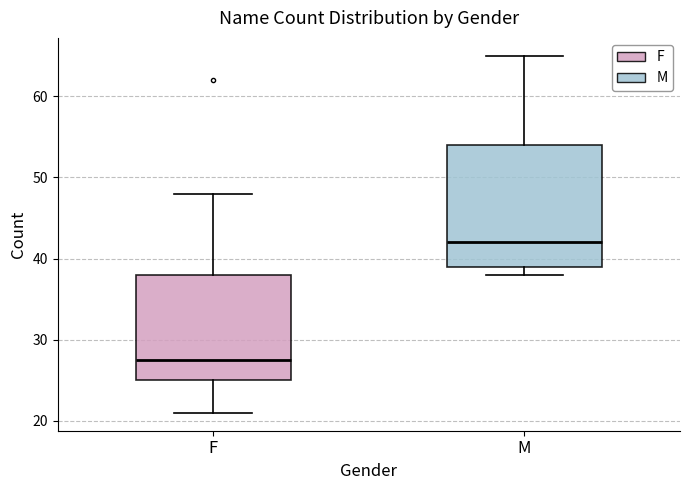

Comparing the boxes themselves (not the whiskers), which one is the tallest?

M